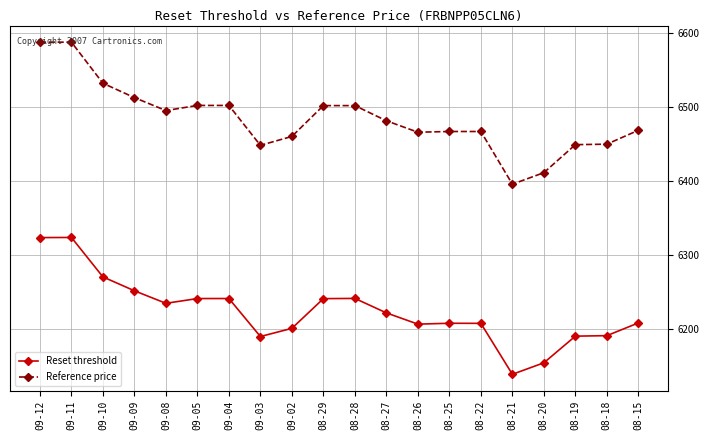

How many lines are shown in the chart?

2